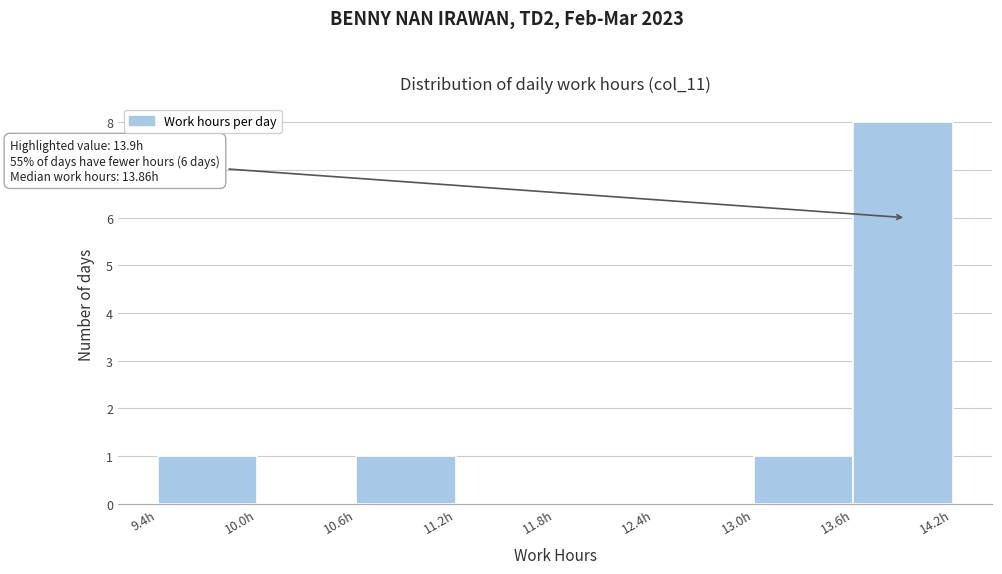

Which range on the x-axis has the tallest bar?

13.6 to 14.2